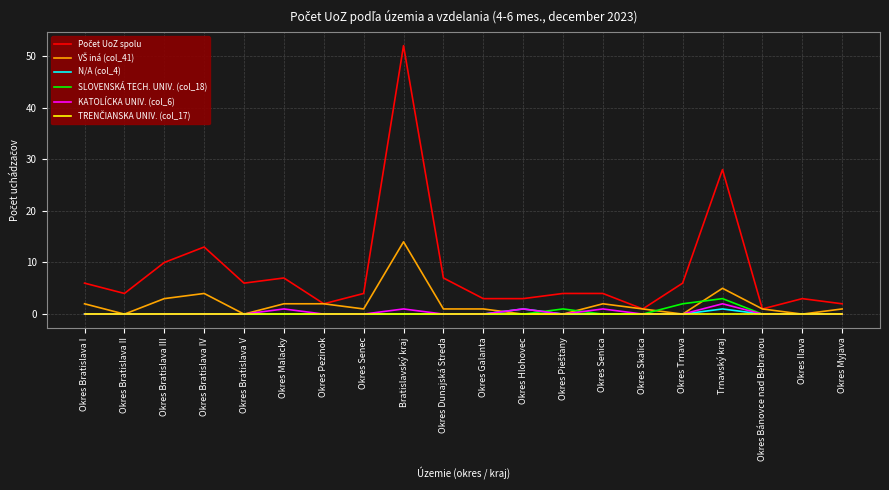

Is the value of SLOVENSKÁ TECH. UNIV. (col_18) at Okres Trnava greater than the value of N/A (col_4) at Okres Bratislava IV?

Yes